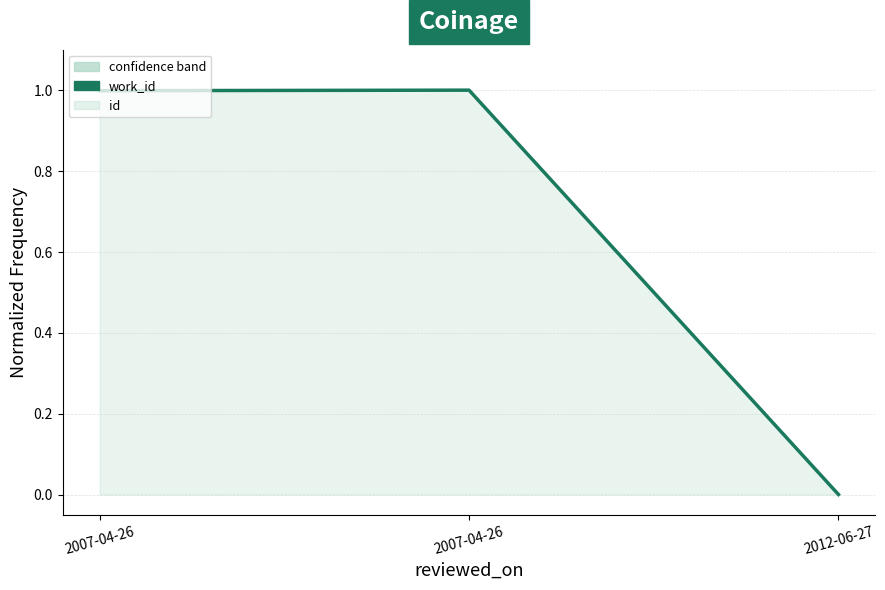

The chart shows a value of -0.5 at 2012-06-27. True or false?

False